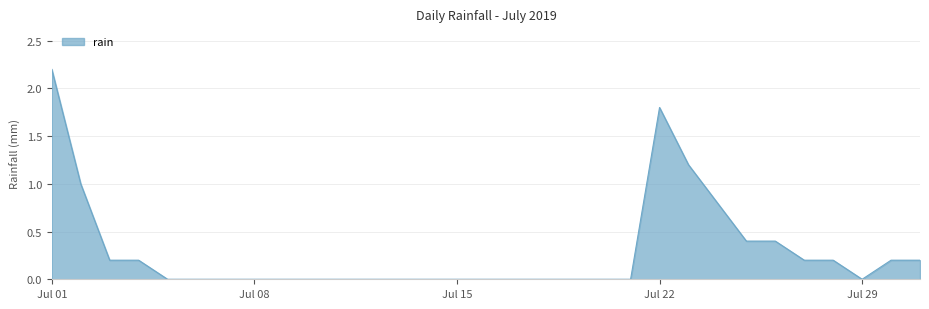

What is the maximum value shown in the chart?

2.2